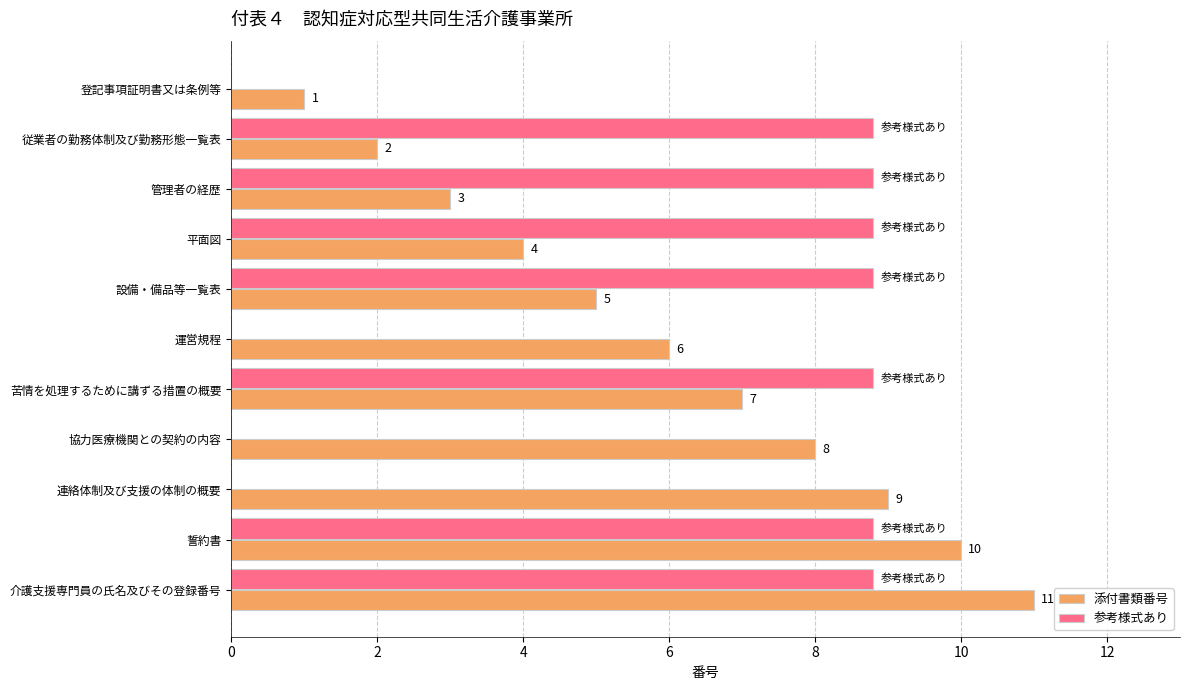

What value does the 添付書類番号 series have at 従業者の勤務体制及び勤務形態一覧表?

2.0